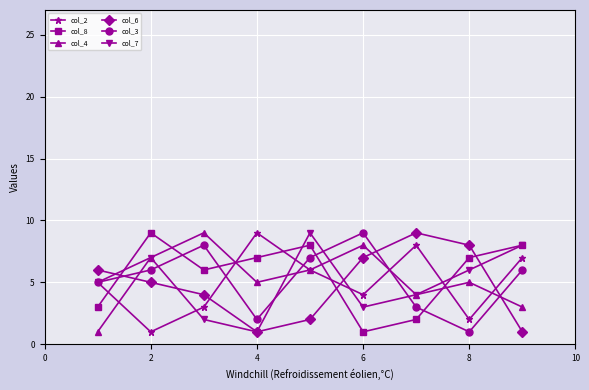

What is the greatest value displayed?

9